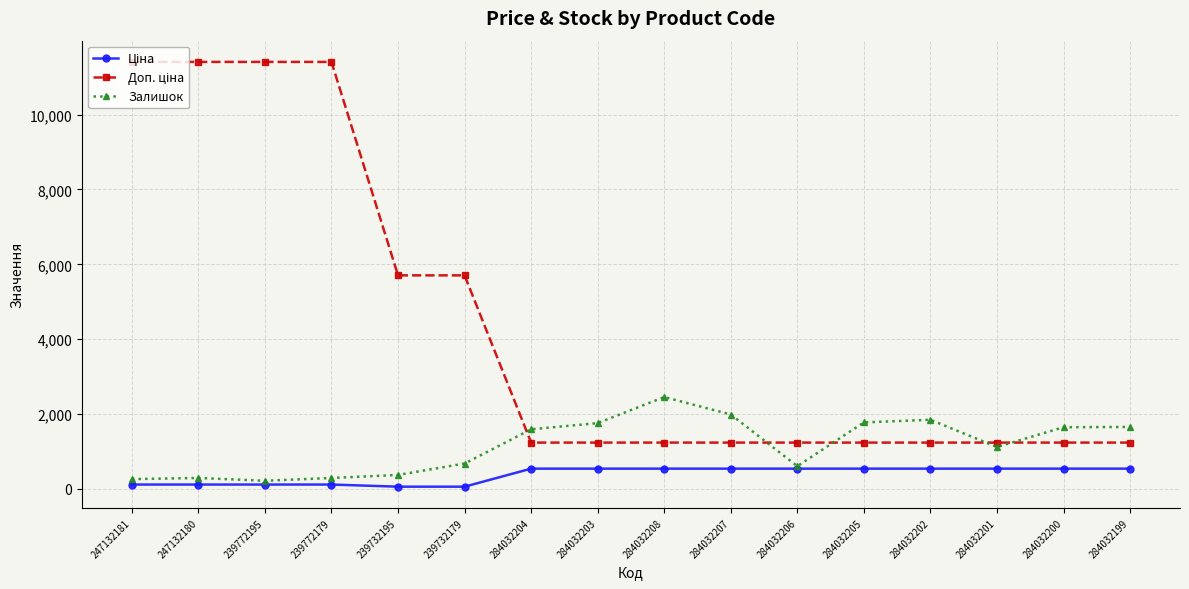

What is the spread (max minus min) of values at 284032208?

1914.0